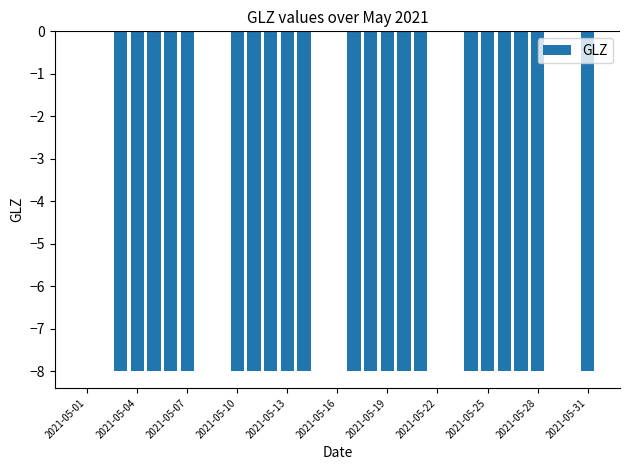

What is the sum of all values?

-168